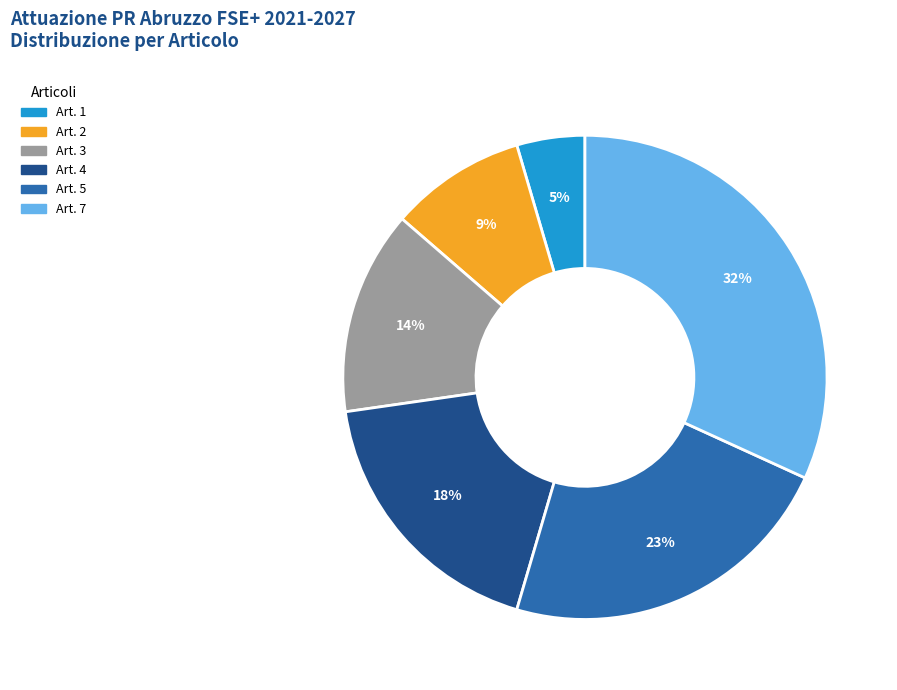

Does any single category account for the majority?

No